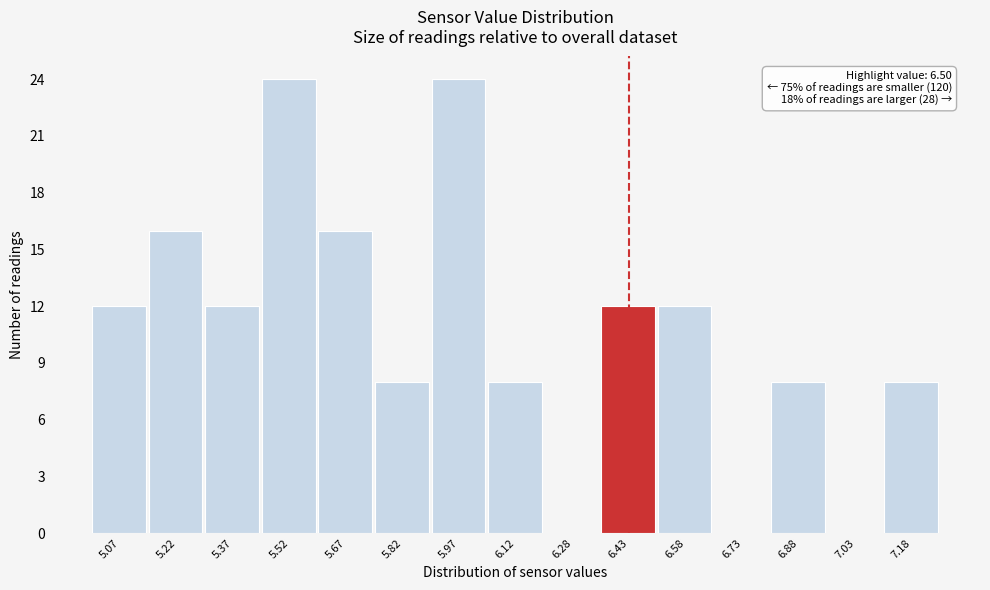

Reading left to right, list all the values displayed in this chart.

5.07=12	5.22=16	5.37=12	5.52=24	5.67=16	5.82=8	5.97=24	6.12=8	6.28=0	6.43=12	6.58=12	6.73=0	6.88=8	7.03=0	7.18=8